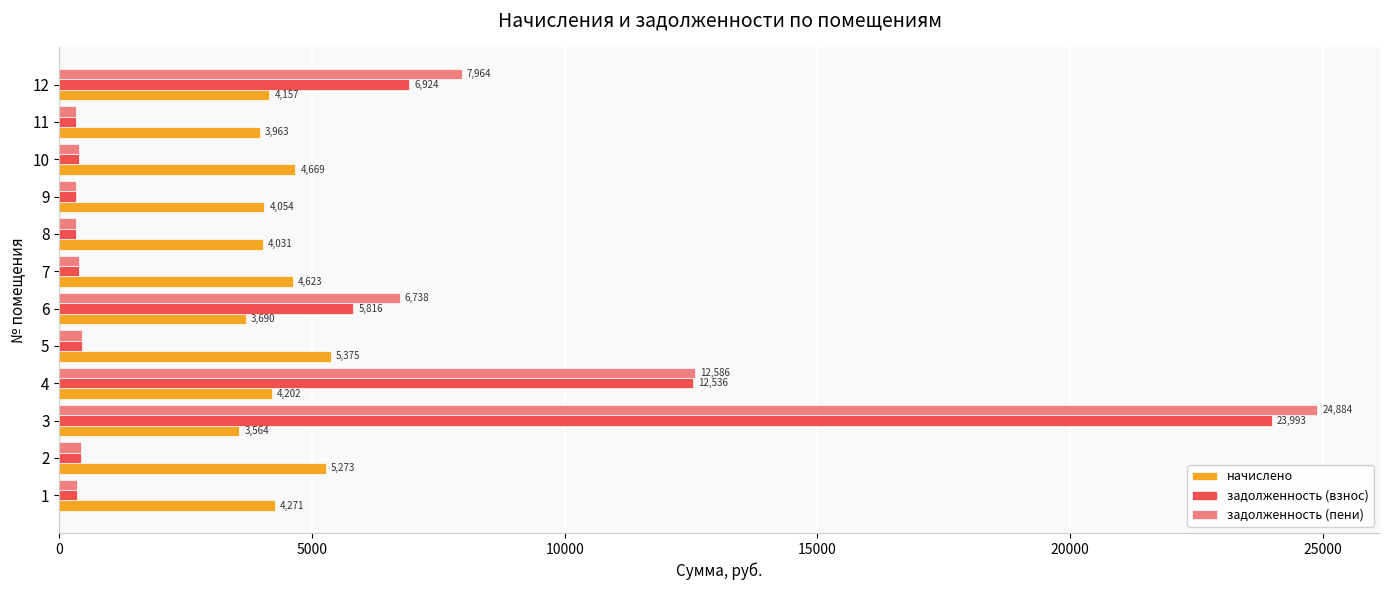

True or false: задолженность (пени) has a value of 337.8 at 9.

True